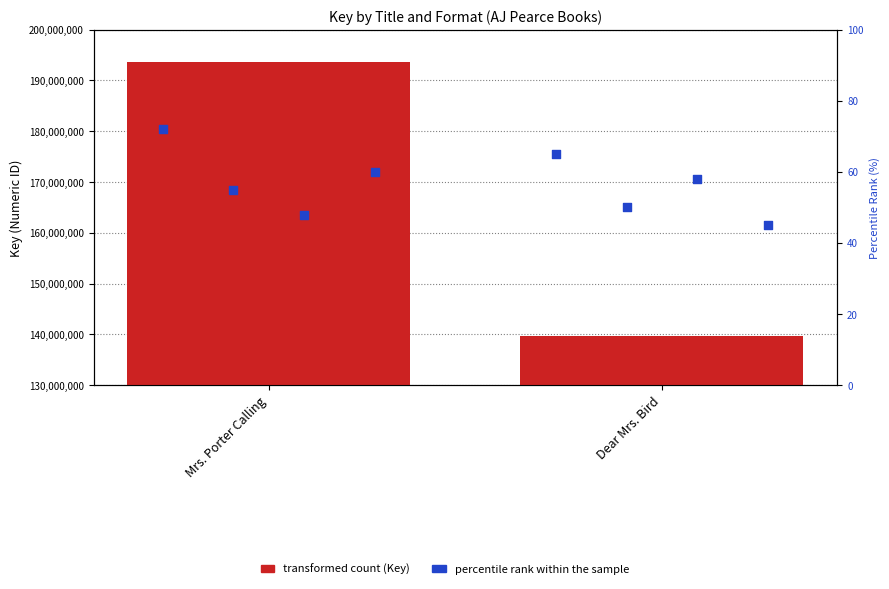

Is the value of eBook at Mrs. Porter Calling greater than the value of Audio Download at Dear Mrs. Bird?

Yes